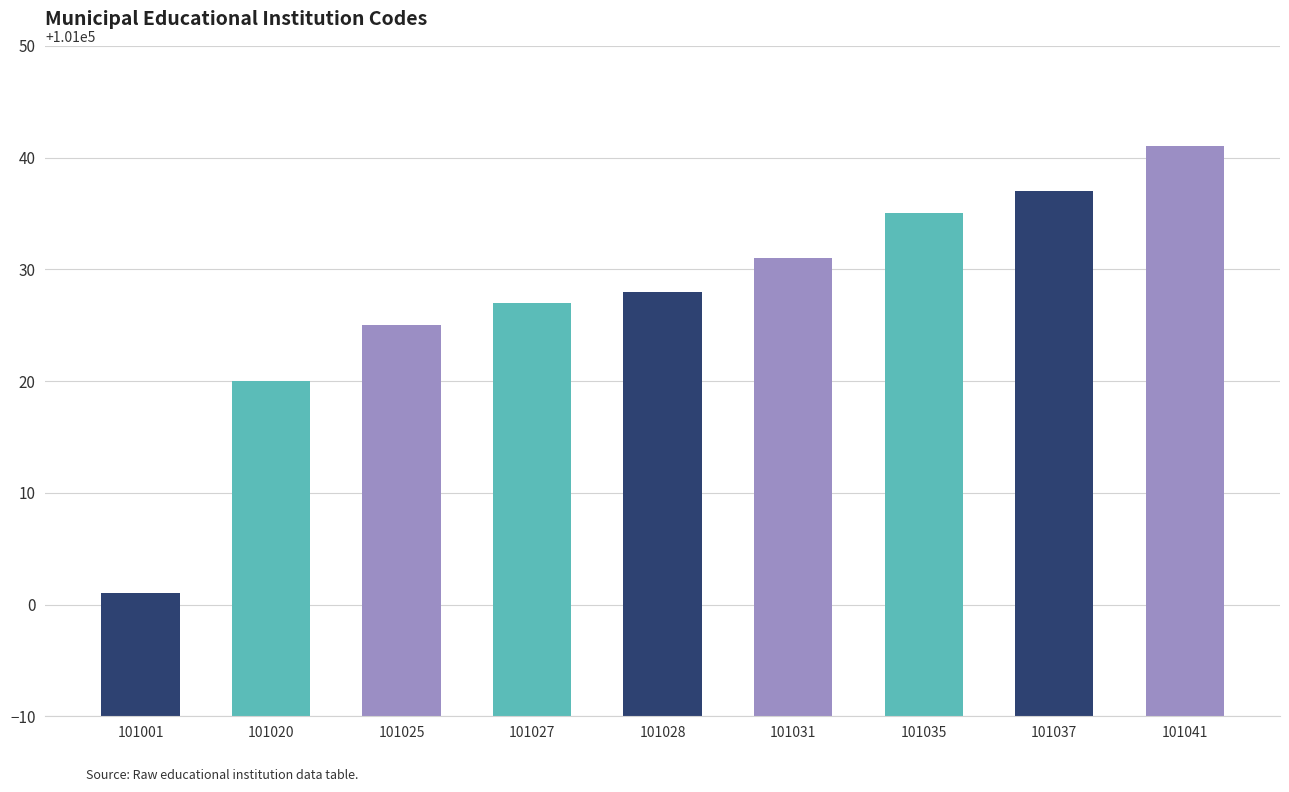

What is the difference between the values at 101041 and 101001?

40